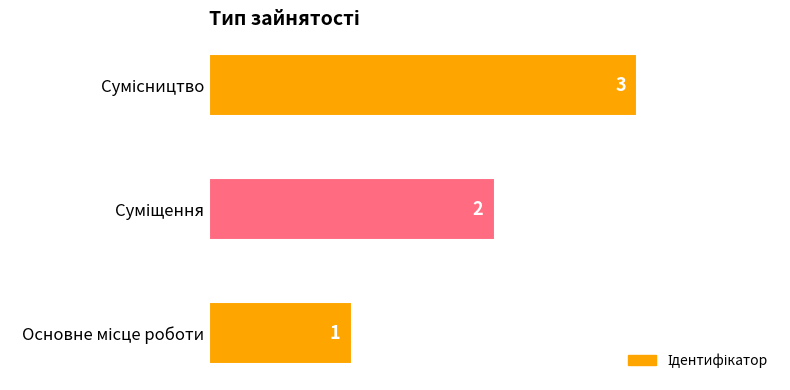

What is the average value?

2